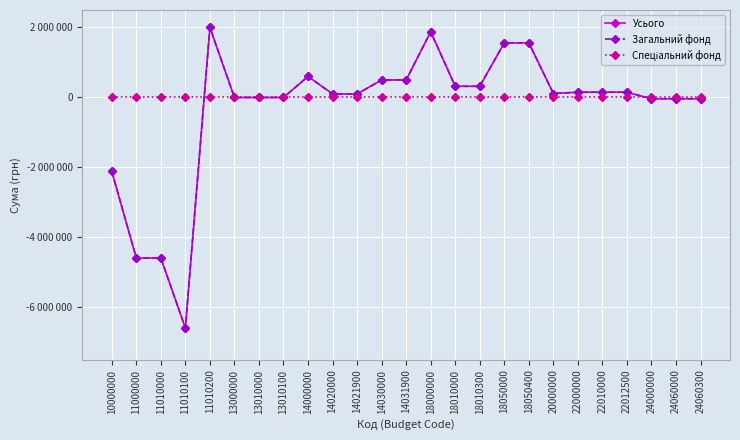

What is the difference between the Усього values at 22012500 and 24000000?

187400